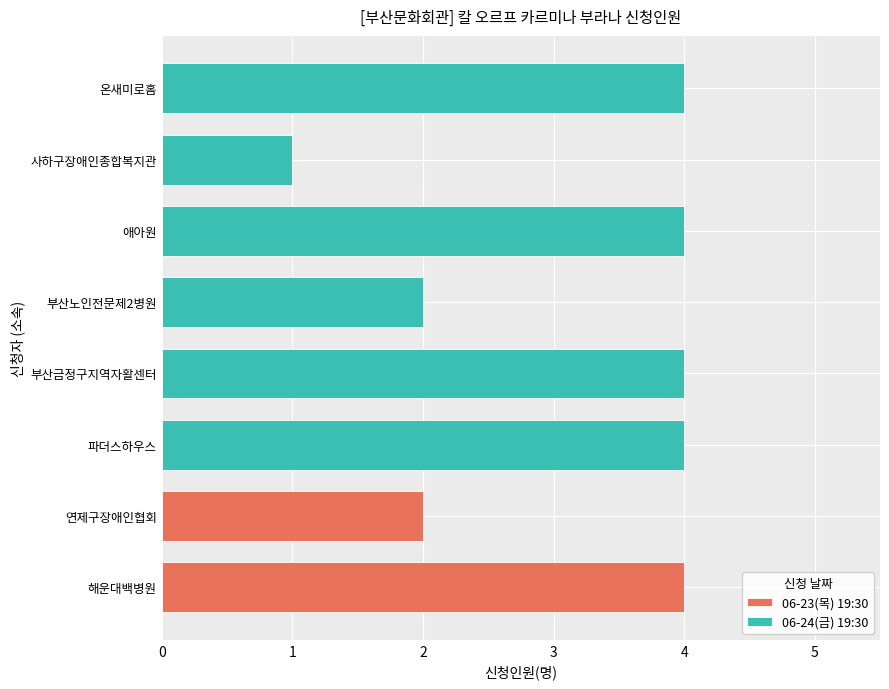

What position from the right is 06-23(목) 19:30 (이*화)?

7